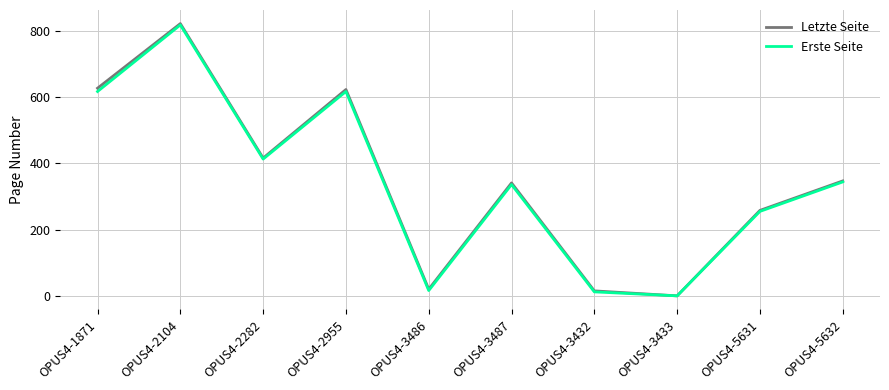

What is the maximum value shown in the chart?

822